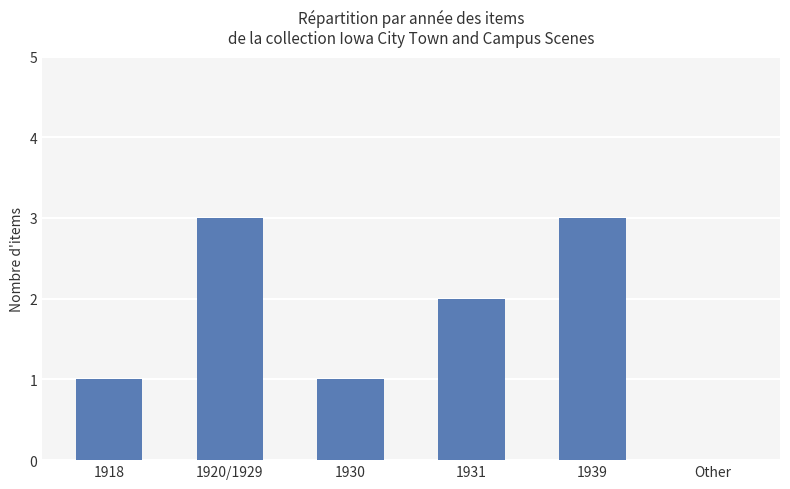

How many positive values are there?

5